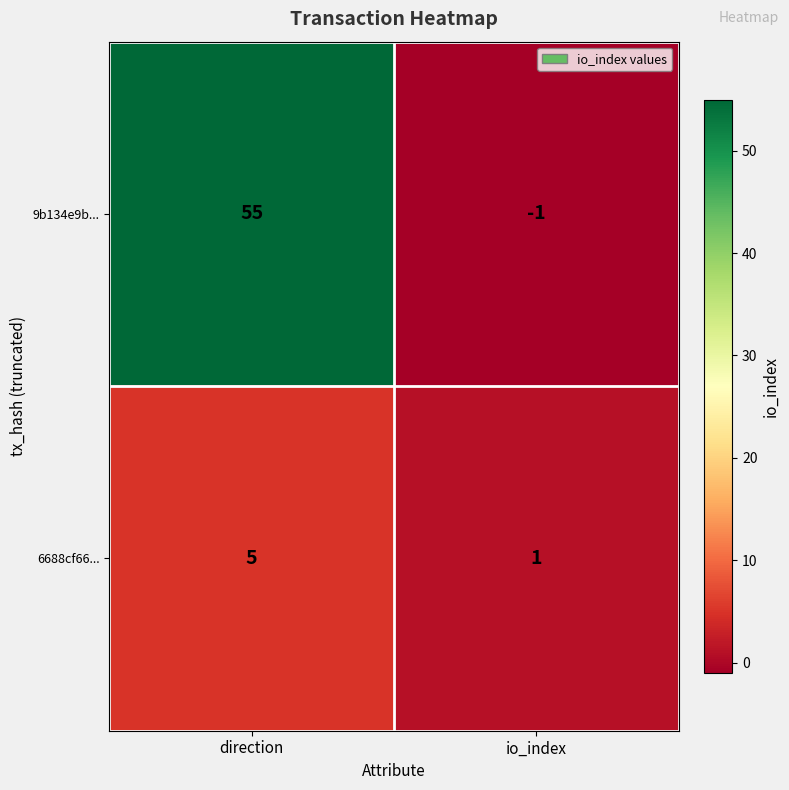

Rank the series by their average value, from lowest to highest.

6688cf66..., 9b134e9b...